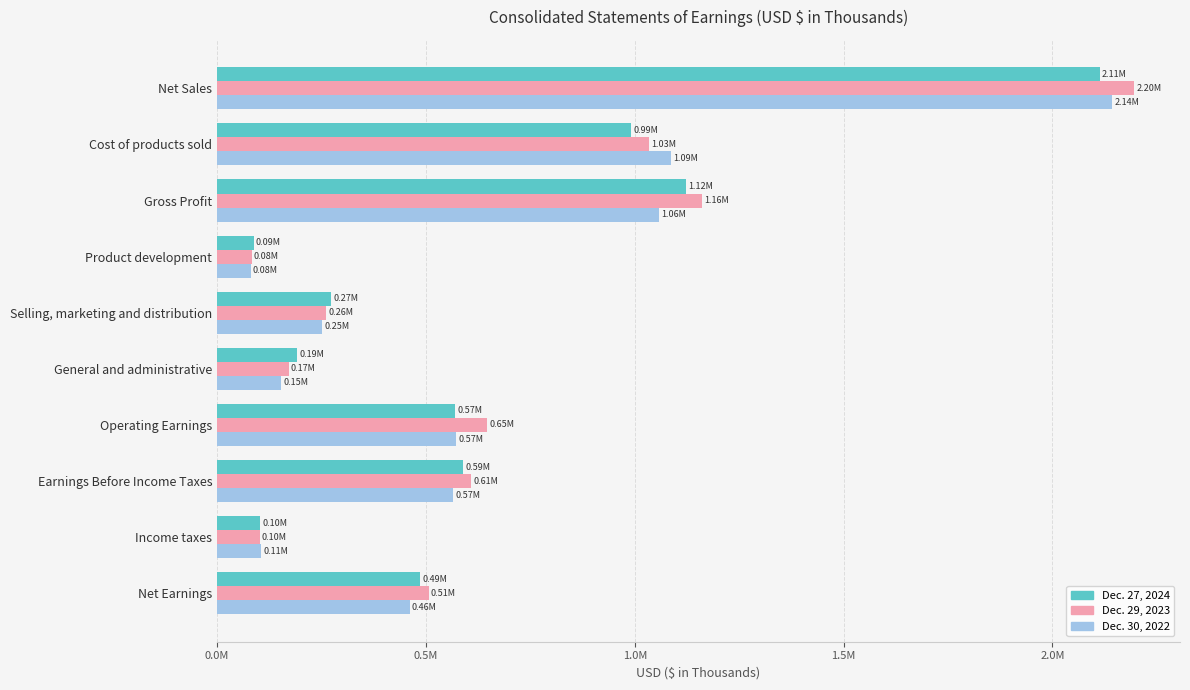

What are all the series names shown in the legend?

Dec. 27, 2024, Dec. 29, 2023, Dec. 30, 2022